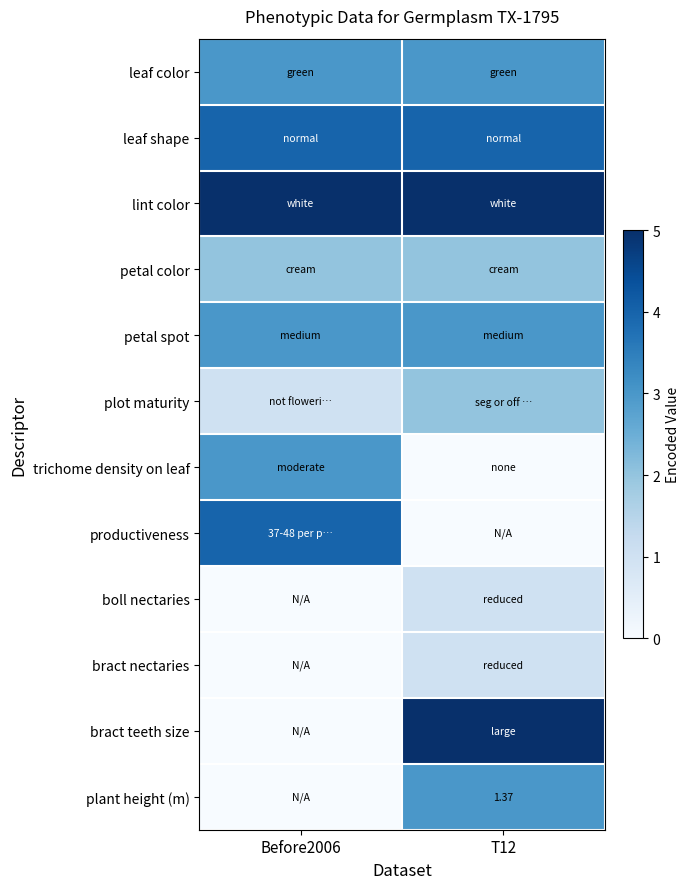

At how many categories does at least one series exceed 0?

2